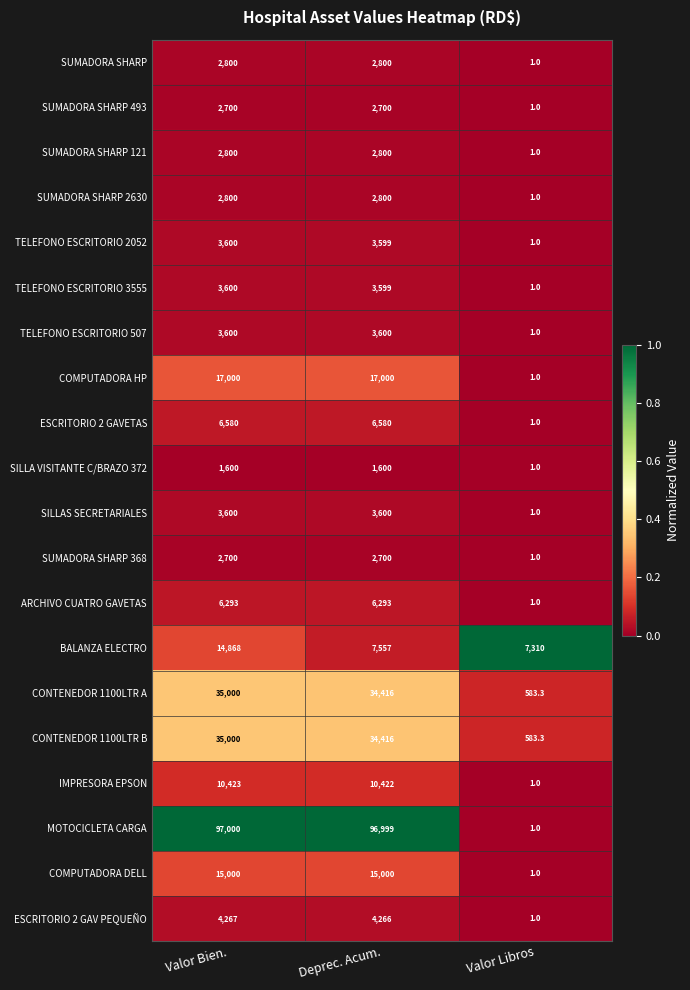

What is the difference between the maximum and minimum values in the ESCRITORIO 2 GAV PEQUEÑO series?

4266.0